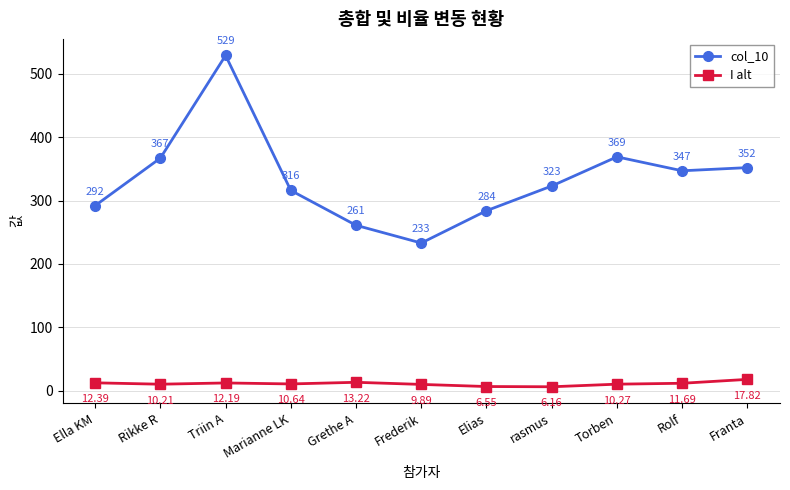

How many series are shown in this chart?

2